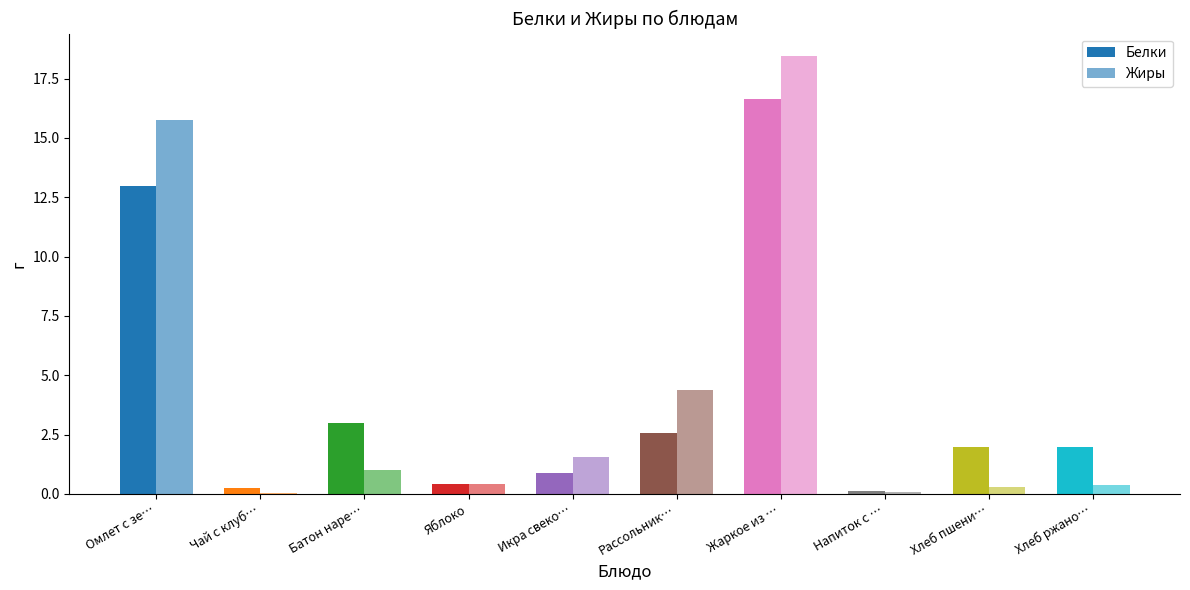

Between Хлеб пшени… and Чай с клуб…, which is larger?

Хлеб пшени…